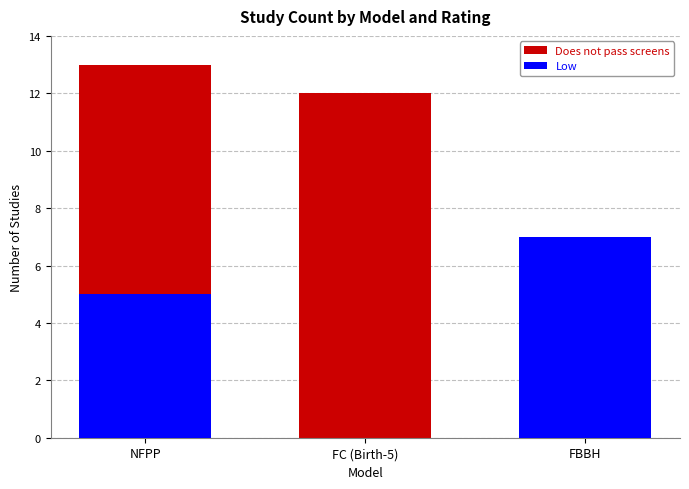

At which label is Low closest to 3?

NFPP